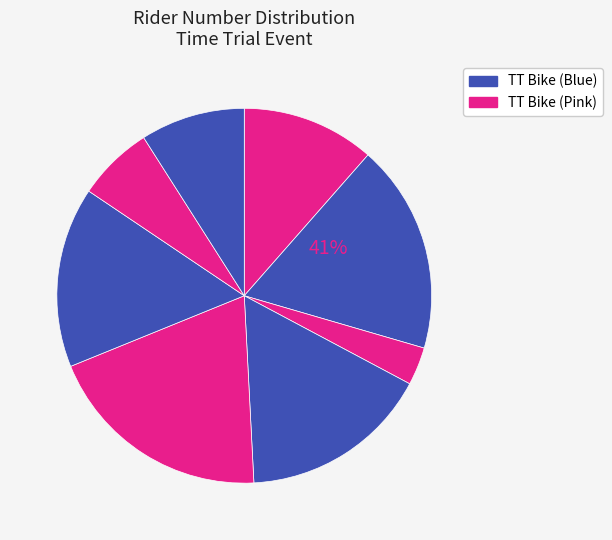

To the nearest percent, what is the difference between the largest and smallest slice percentages?

16%